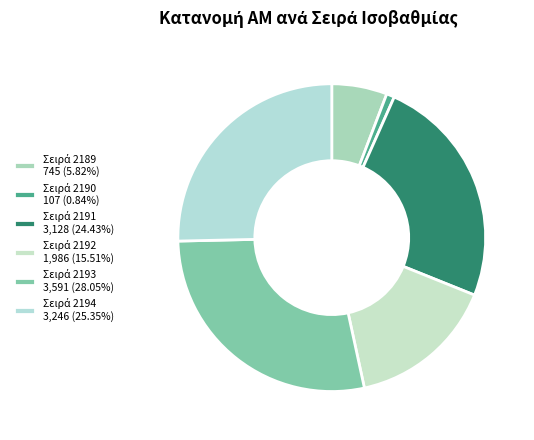

Count the number of slices in the pie.

6